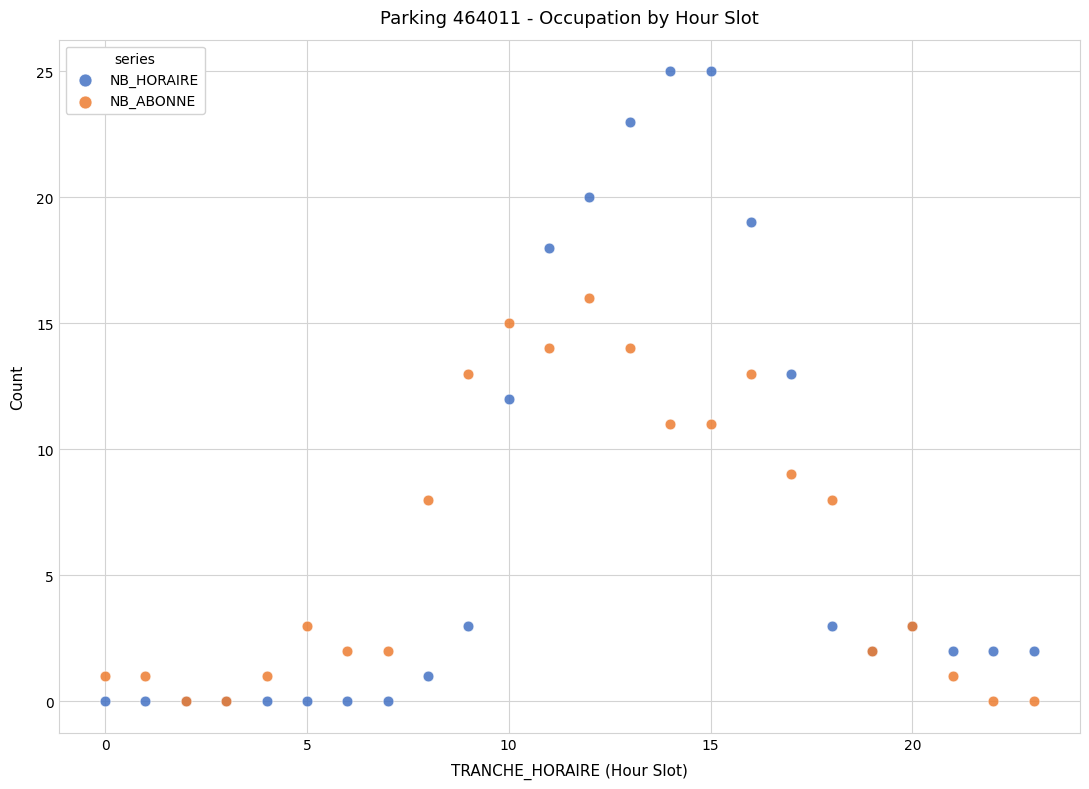

Which series reaches the maximum Y coordinate?

NB_HORAIRE